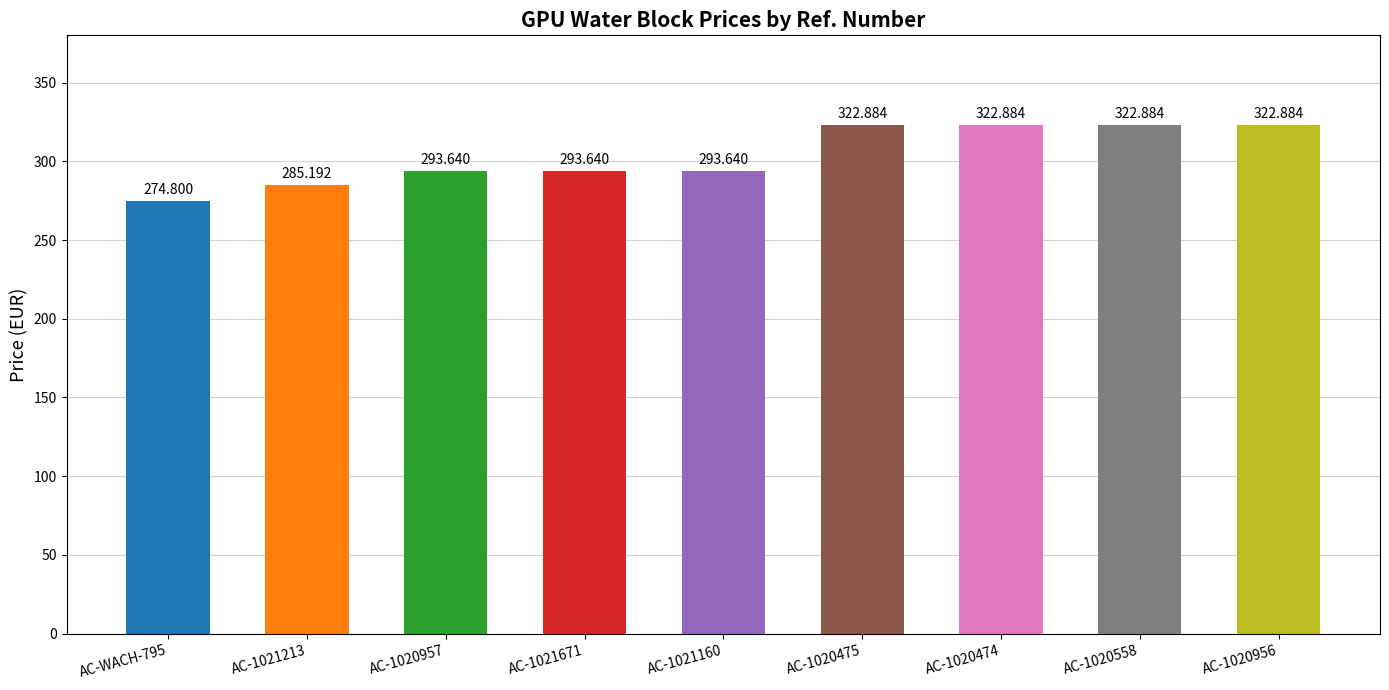

Reading left to right, what are all the values shown in this chart?

AC-WACH-795=274.8	AC-1021213=285.2	AC-1020957=293.6	AC-1021671=293.6	AC-1021160=293.6	AC-1020475=322.9	AC-1020474=322.9	AC-1020558=322.9	AC-1020956=322.9